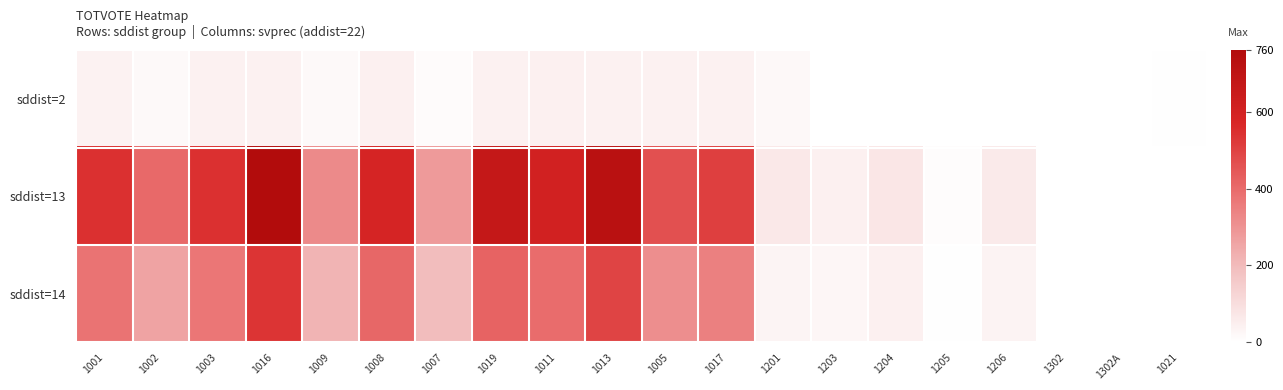

What is the difference between the maximum and minimum values in the sddist=2 series?

46.0